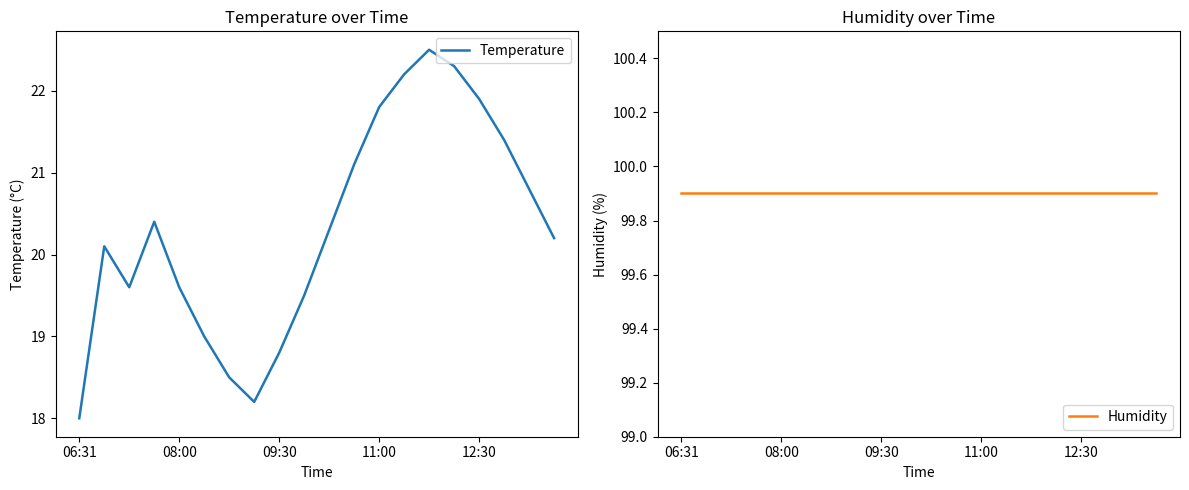

Which series has the largest total across all categories?

Humidity